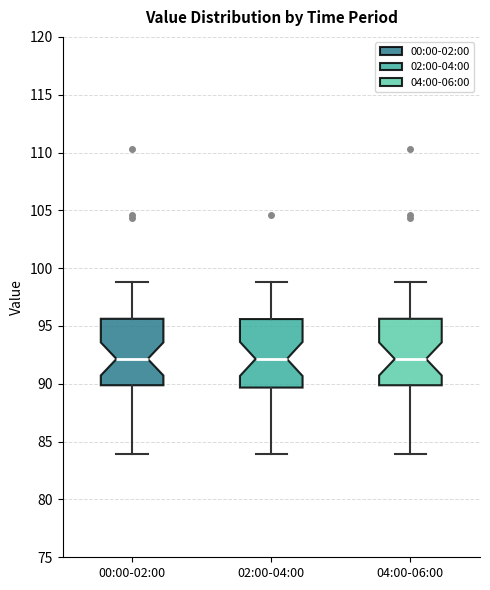

Where does the median line of the box for 04:00-06:00 sit on the y-axis? The values are not printed on the chart, so give them approximately, as read against the axis.

92.0